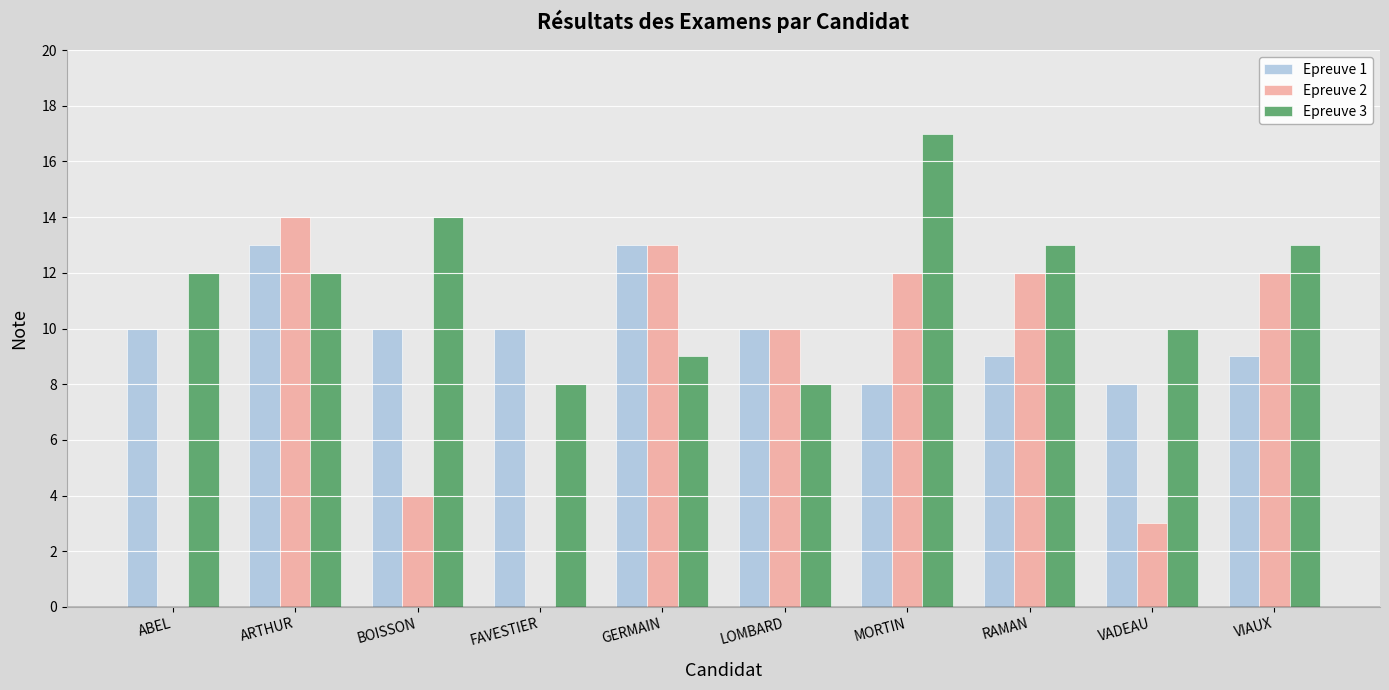

Count the Epreuve 3 values in the range 9 to 13.

6